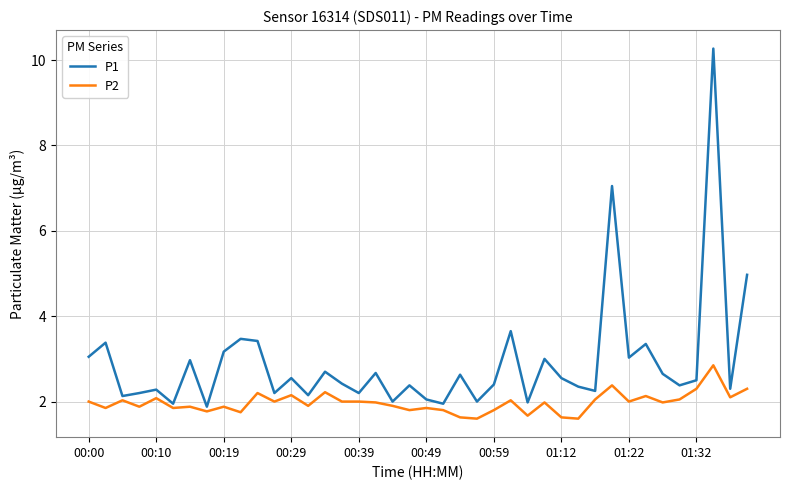

Which series has the widest spread of values?

P1